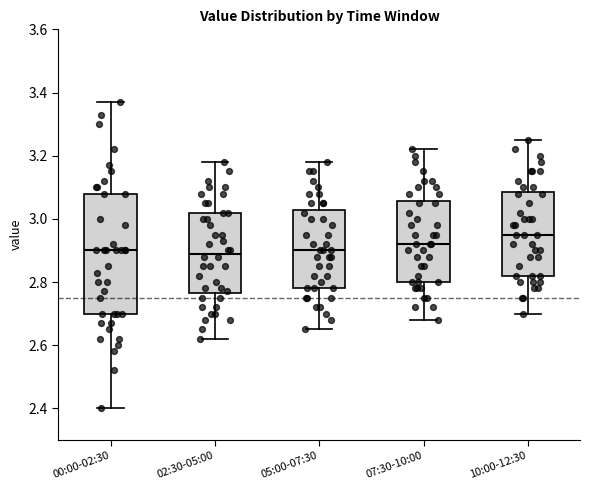

Comparing the boxes themselves (not the whiskers), which one is the tallest?

00:00-02:30